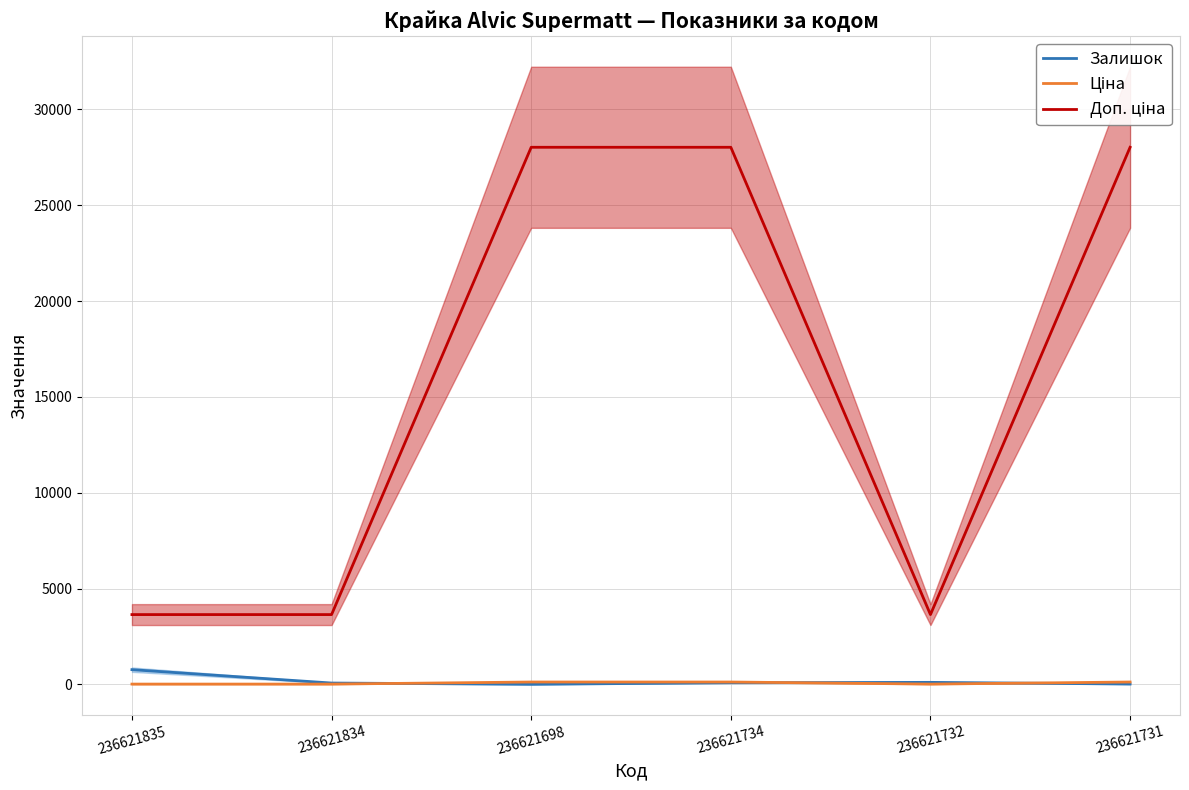

What position from the right is 236621834?

5